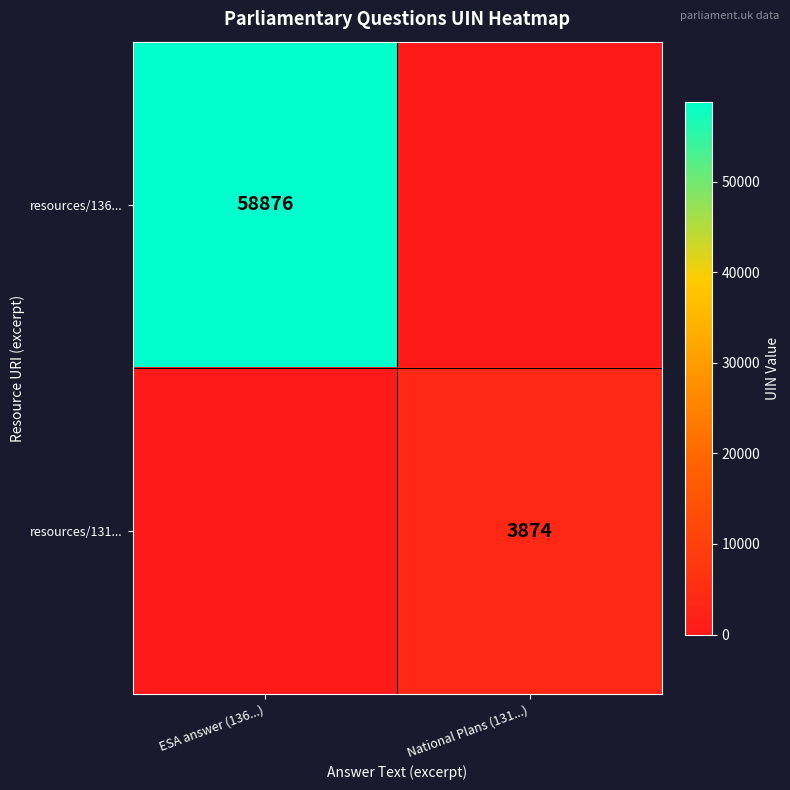

Is it true that resources/131... equals 3874 at National Plans (131...)?

True